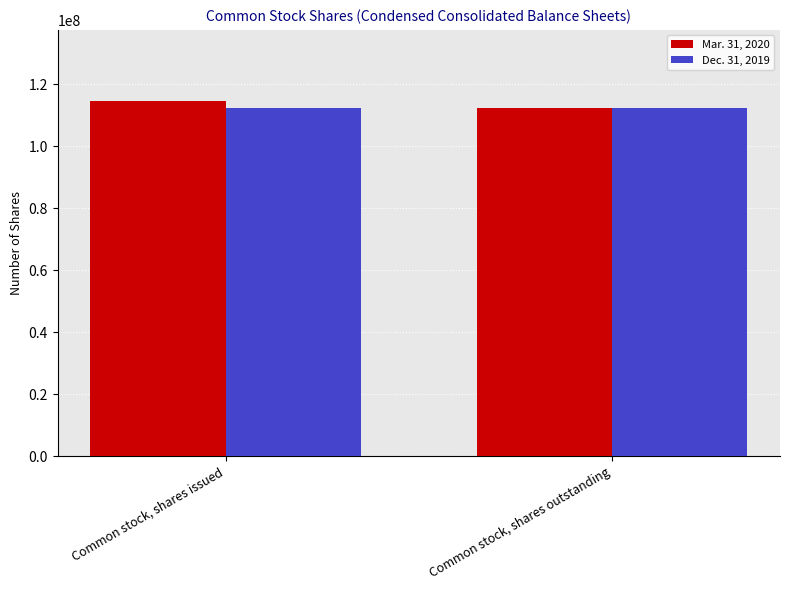

What is the spread (max minus min) of values at Common stock, shares issued?

2300000